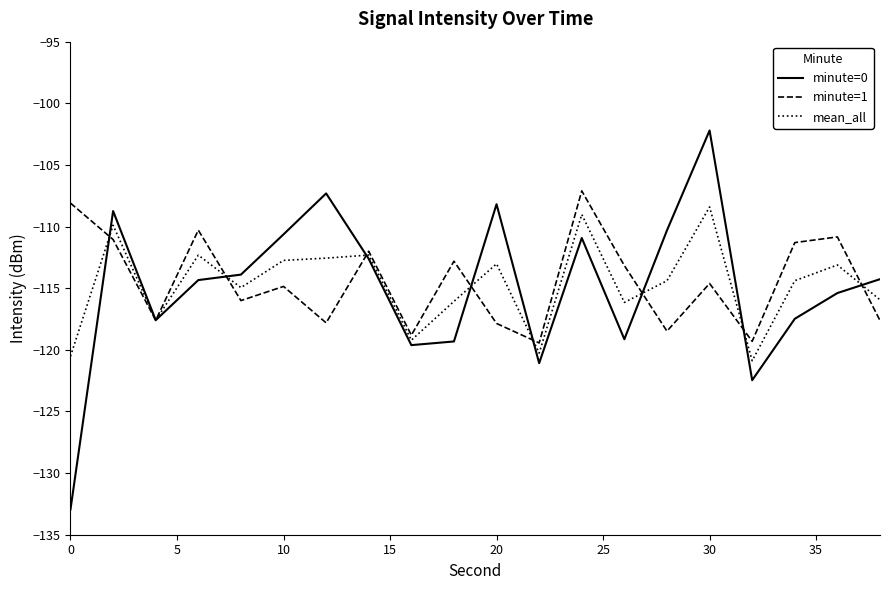

How many lines are shown in the chart?

3